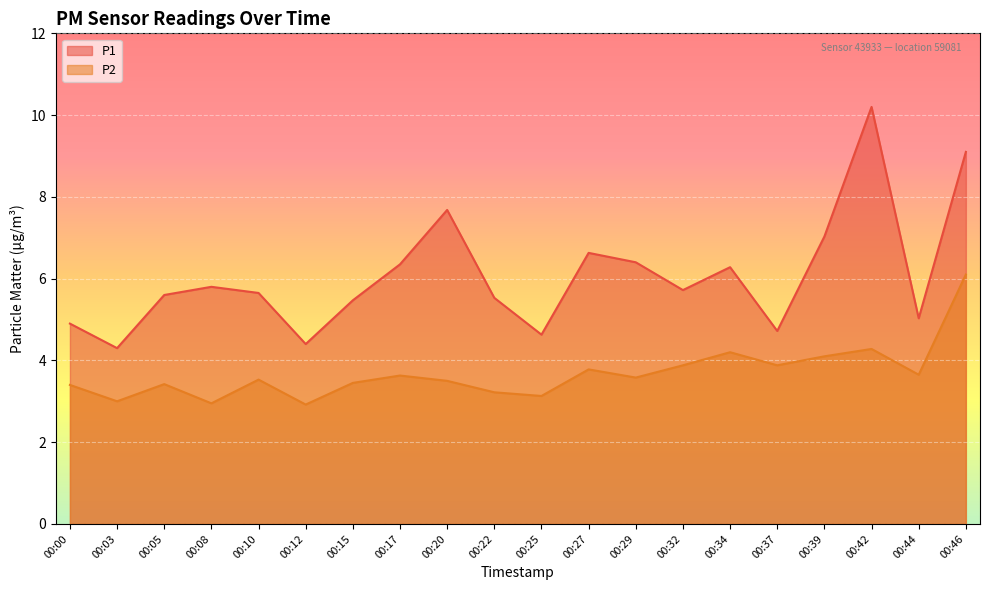

Which series changed the most between 00:03 and 00:29?

P1